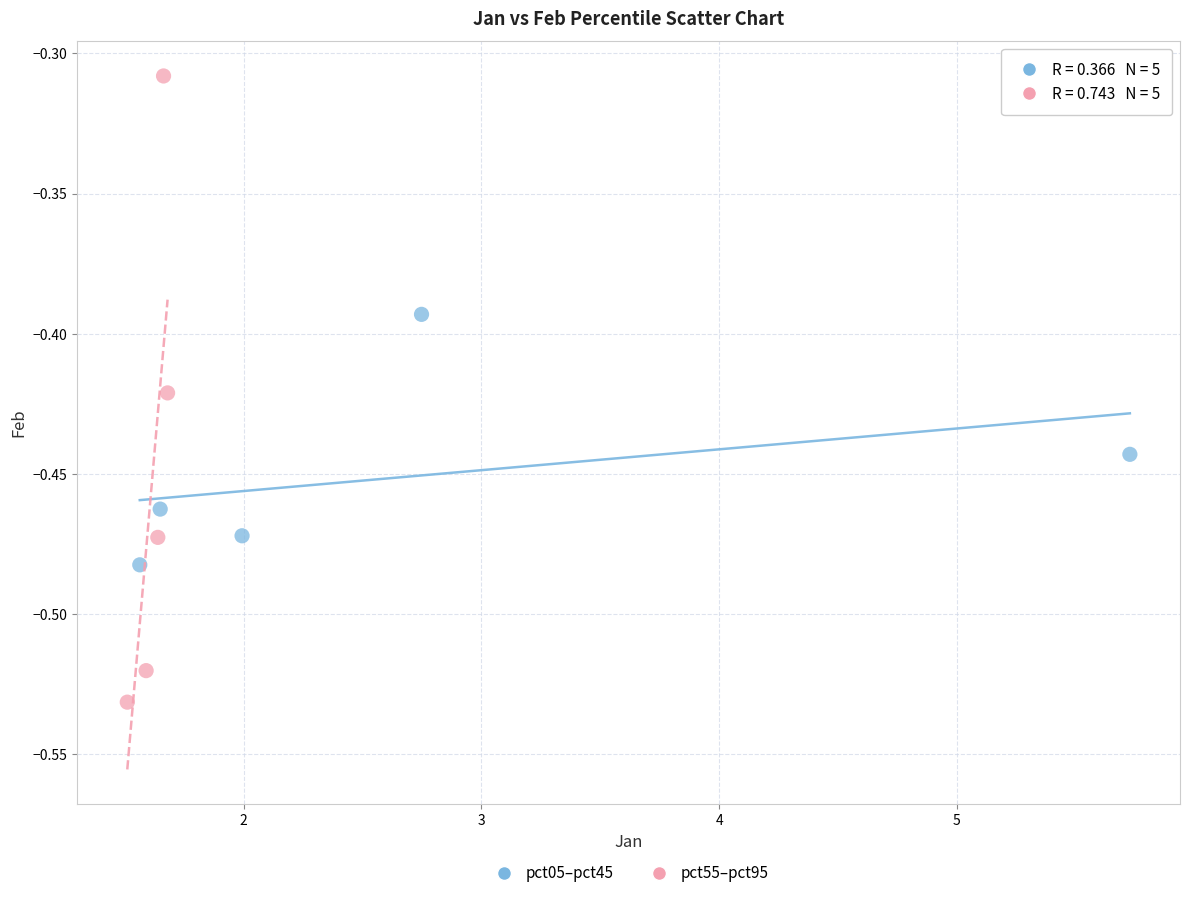

Which series has the largest Y range (max minus min)?

pct55–pct95